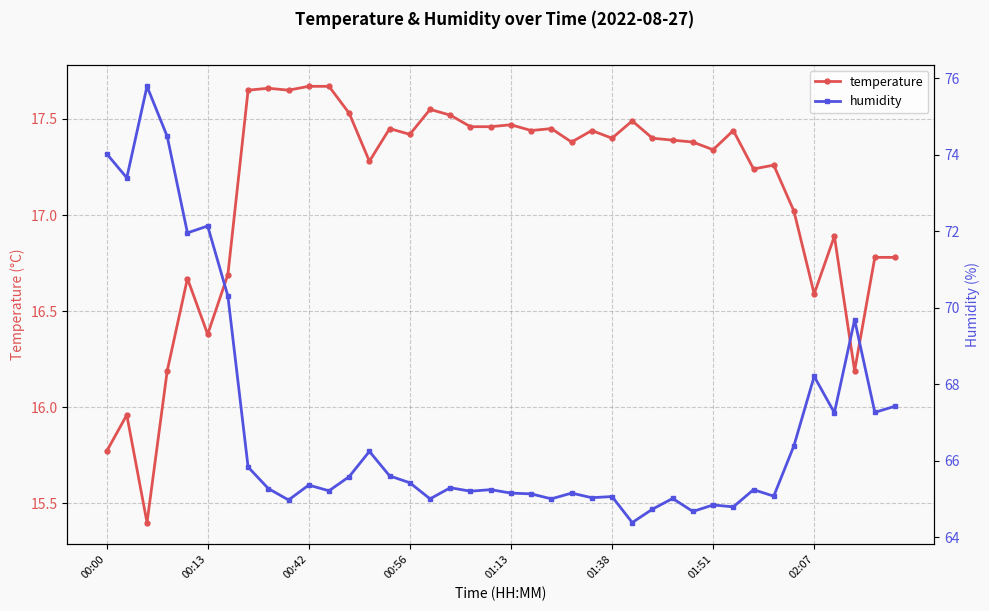

What is the minimum value for temperature?

15.4